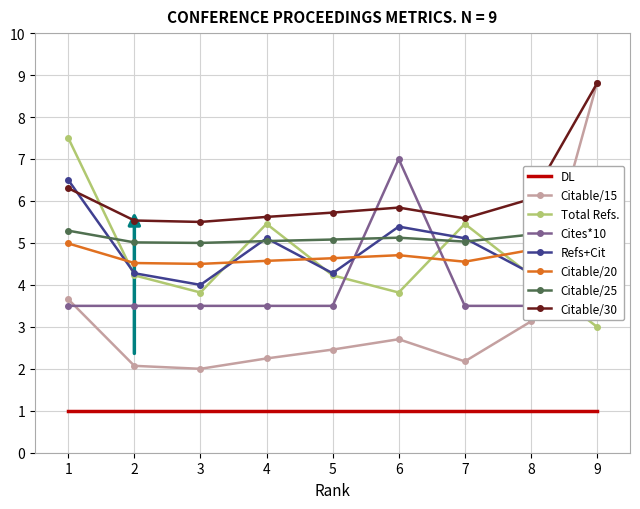

Is the value of Citable/15 at 5 greater than the value of Refs+Cit at 9?

No